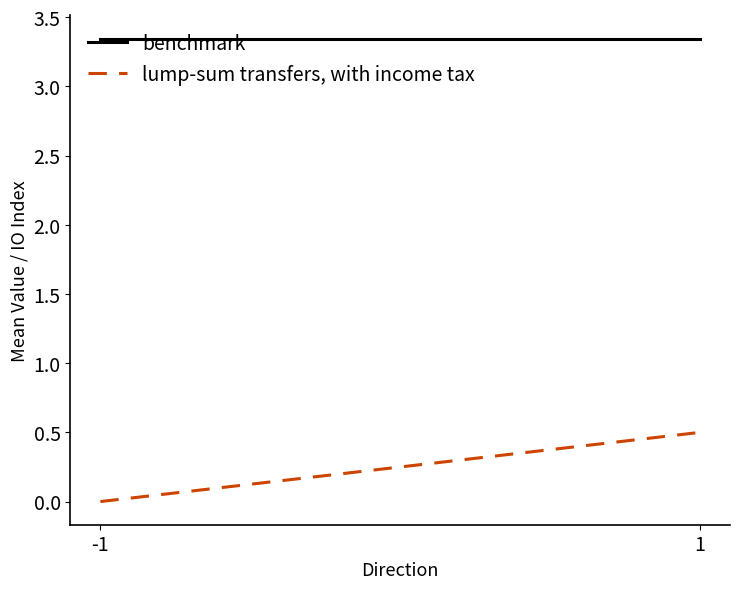

Which series has the largest range (max minus min)?

lump-sum transfers, with income tax